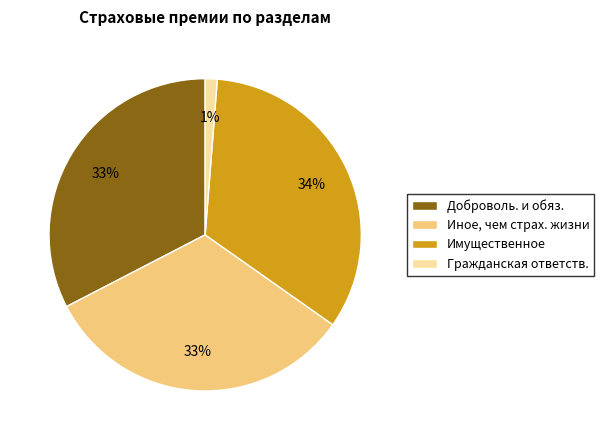

To the nearest percent, what is the average slice percentage?

25%